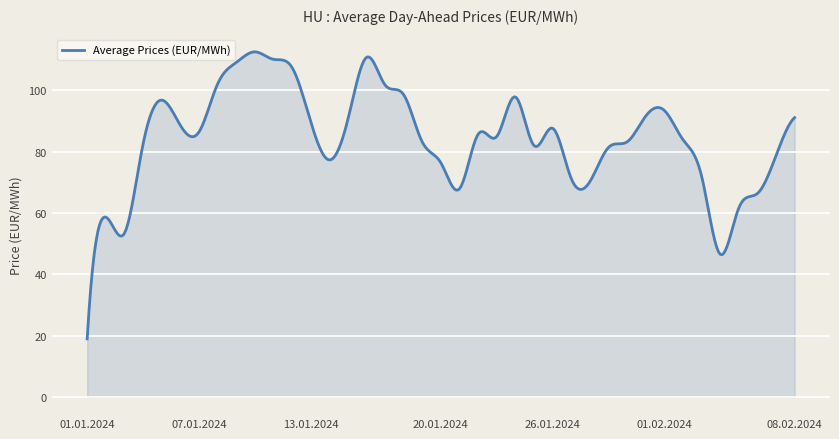

What is the smallest value displayed?

18.9